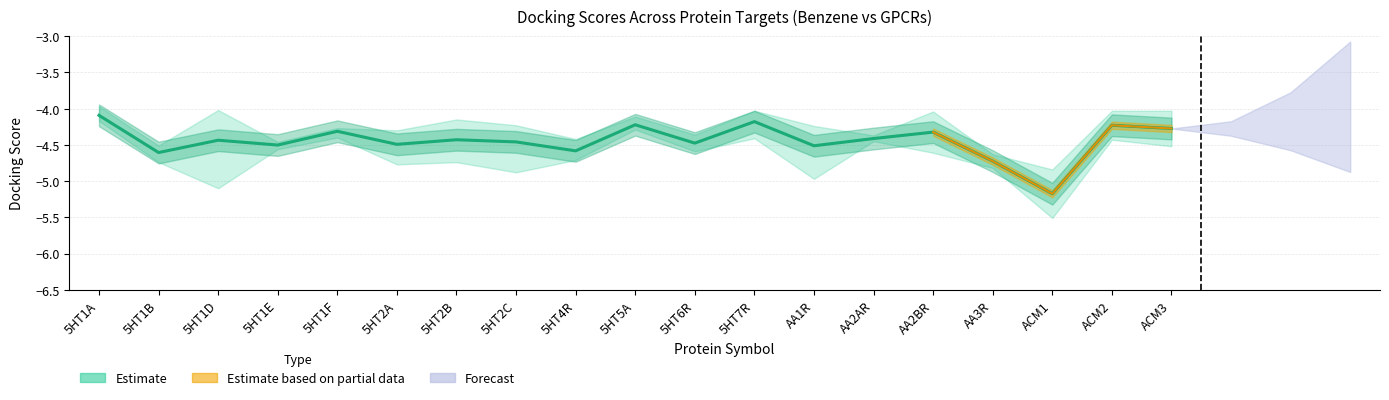

What position from the right is AA2AR?

6